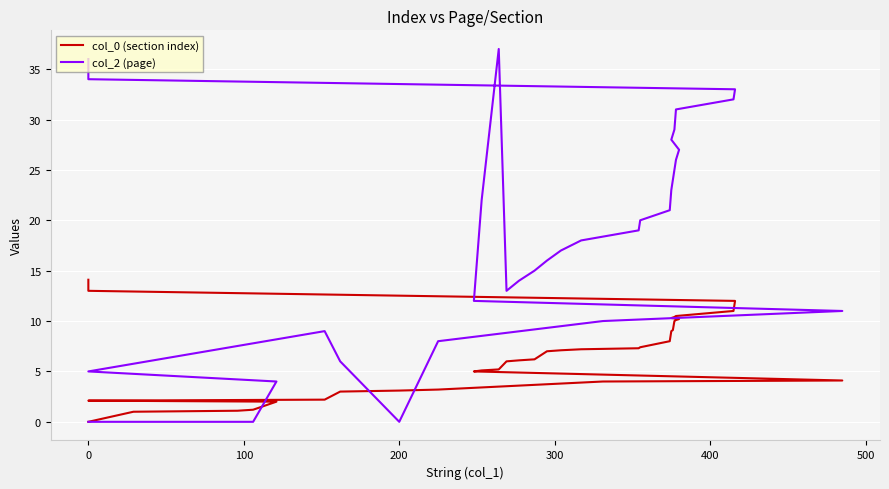

Reading left to right, what are all the values shown in this chart?

col_0 (section index): 0.0	1.0	1.1	1.2	2.0	2.1	2.2	3.0	3.1	3.2	4.0	4.1	5.0	5.1	5.2	6.0	6.1	6.2	7.0	7.1	7.2	7.3	7.4	8.0	9.0	9.1	10.0	10.1	10.2	10.3	10.4	10.5	11.0	12.0	13.0	14.0	14.1
col_2 (page): 0.0	0.0	0.0	0.0	4.0	5.0	9.0	6.0	0.0	8.0	10.0	11.0	12.0	22.0	37.0	13.0	14.0	15.0	16.0	17.0	18.0	19.0	20.0	21.0	23.0	24.0	25.0	26.0	27.0	28.0	29.0	31.0	32.0	33.0	34.0	35.0	36.0